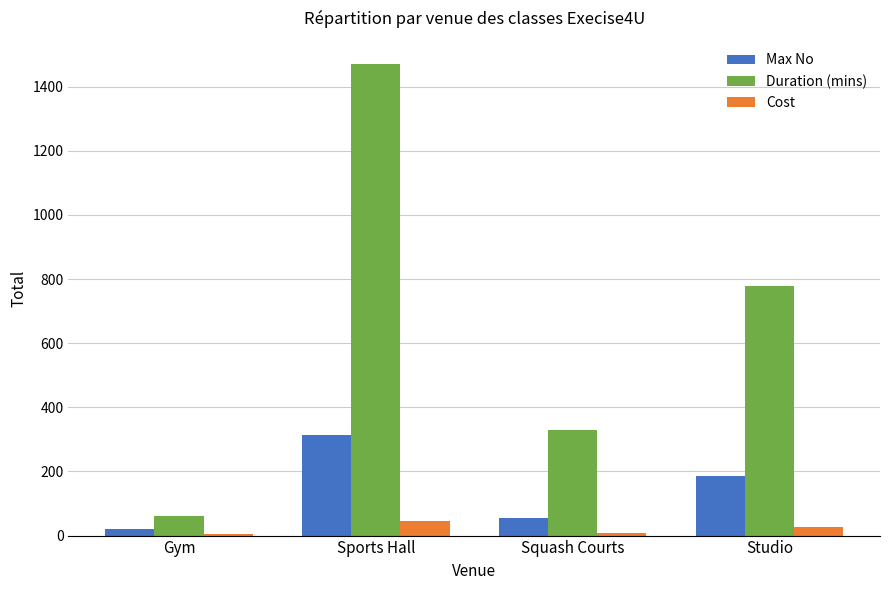

What is the average value of the Max No series?

143.0